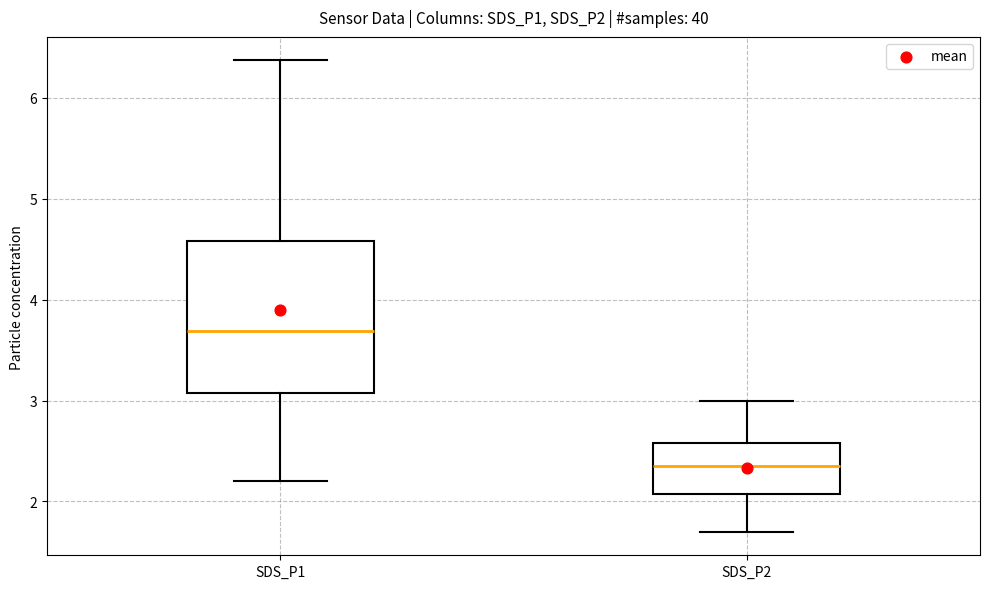

Reading left to right, transcribe this box plot: for each box, give where its median line is, the range the box spans, and where its two whiskers end, as read against the y-axis. The values are not printed on the chart, so give them approximately, as read against the axis.

SDS_P1: median 3.7, box 3.1 to 4.6, whiskers 2.2 to 6.4
SDS_P2: median 2.4, box 2.1 to 2.6, whiskers 1.7 to 3.0